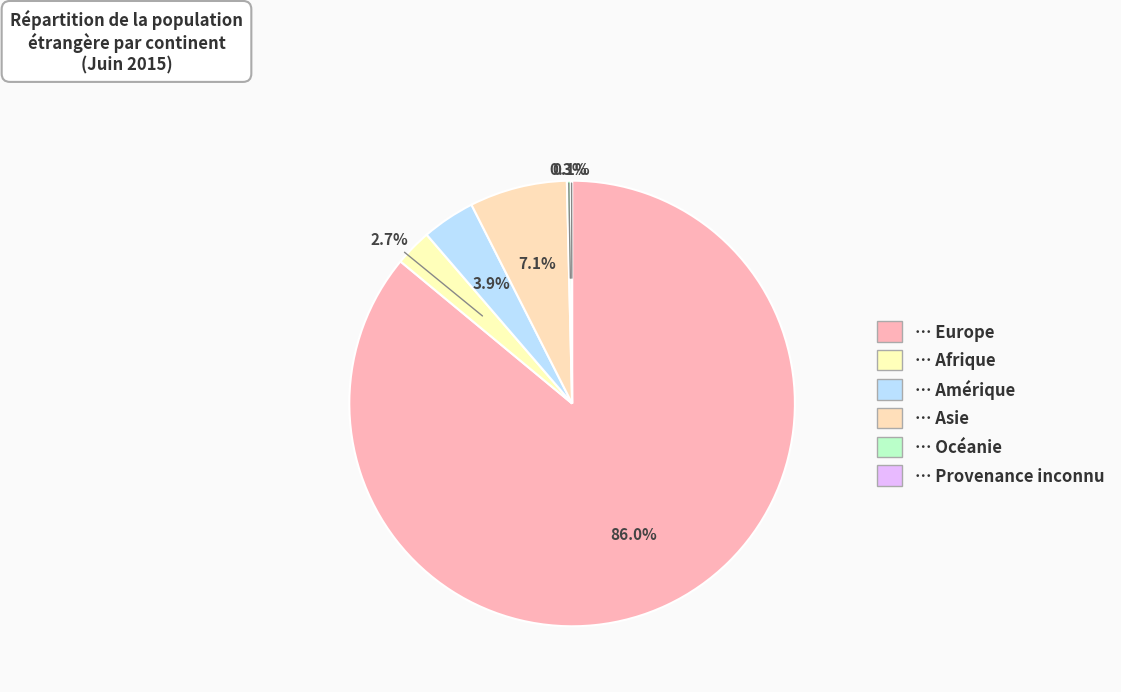

What is the smallest slice in the pie chart?

Provenance inconnu